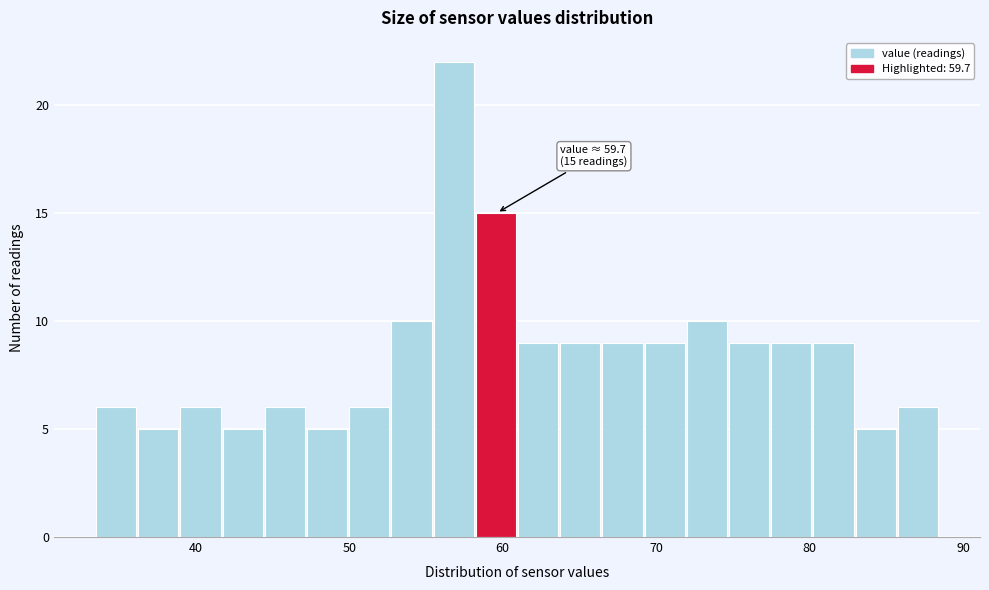

Around what value on the x-axis is the tallest bar? Give the approximate position of its centre, as read against the axis.

57